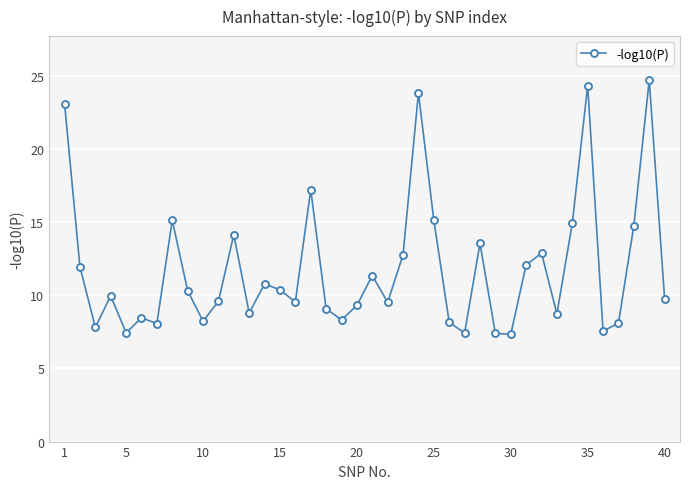

What is the minimum value shown in the chart?

7.3